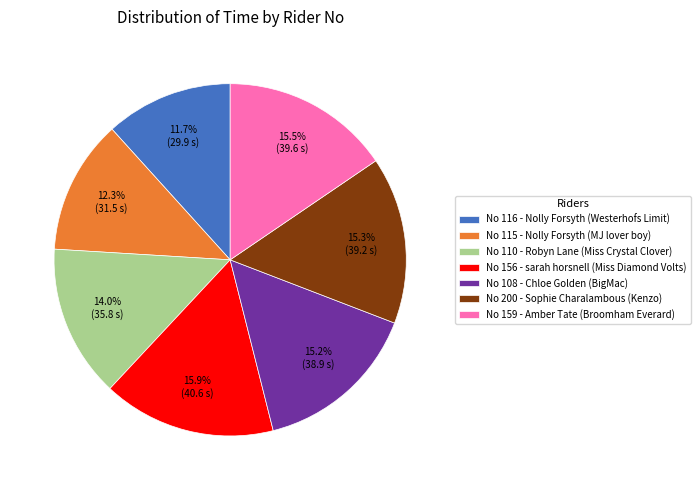

How many slices are in this pie chart?

7